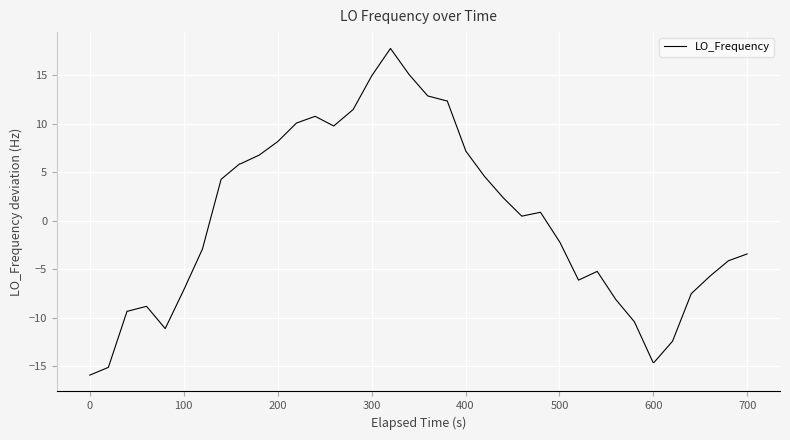

What is the smallest value displayed?

-15.9